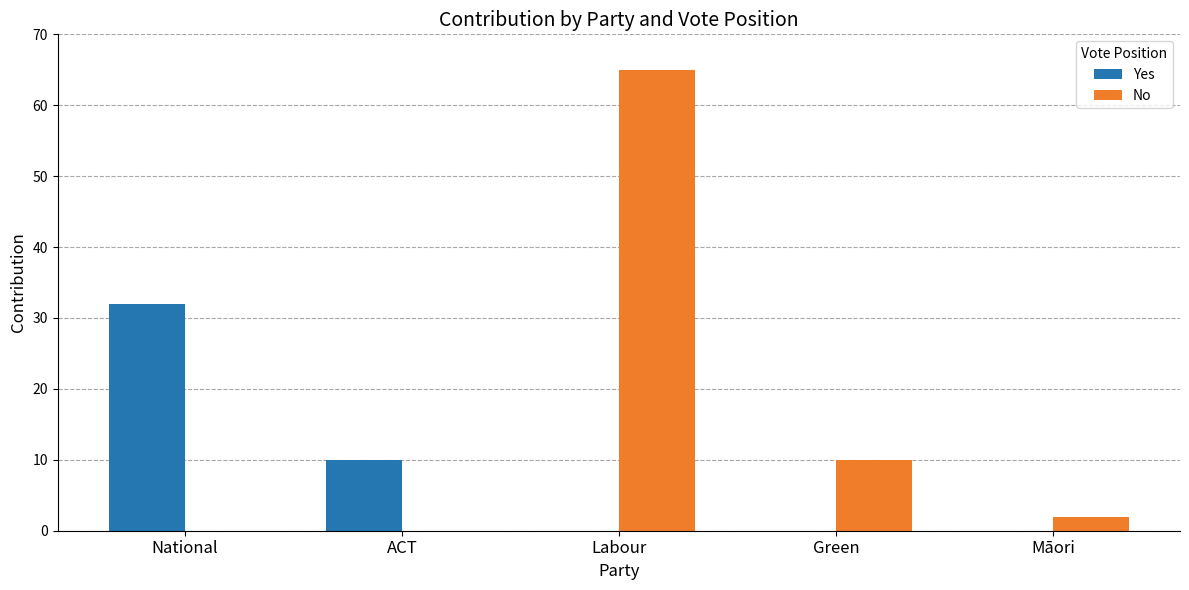

What is the sum of all Yes values?

42